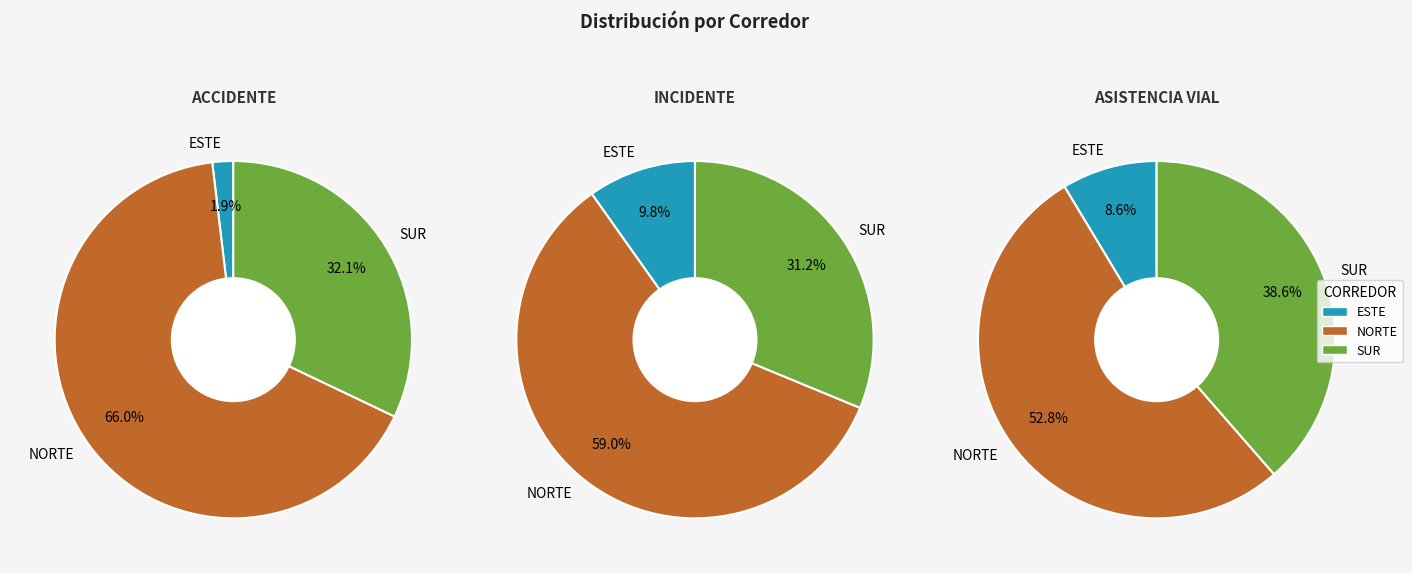

What is the spread (max minus min) of values at ESTE?

80